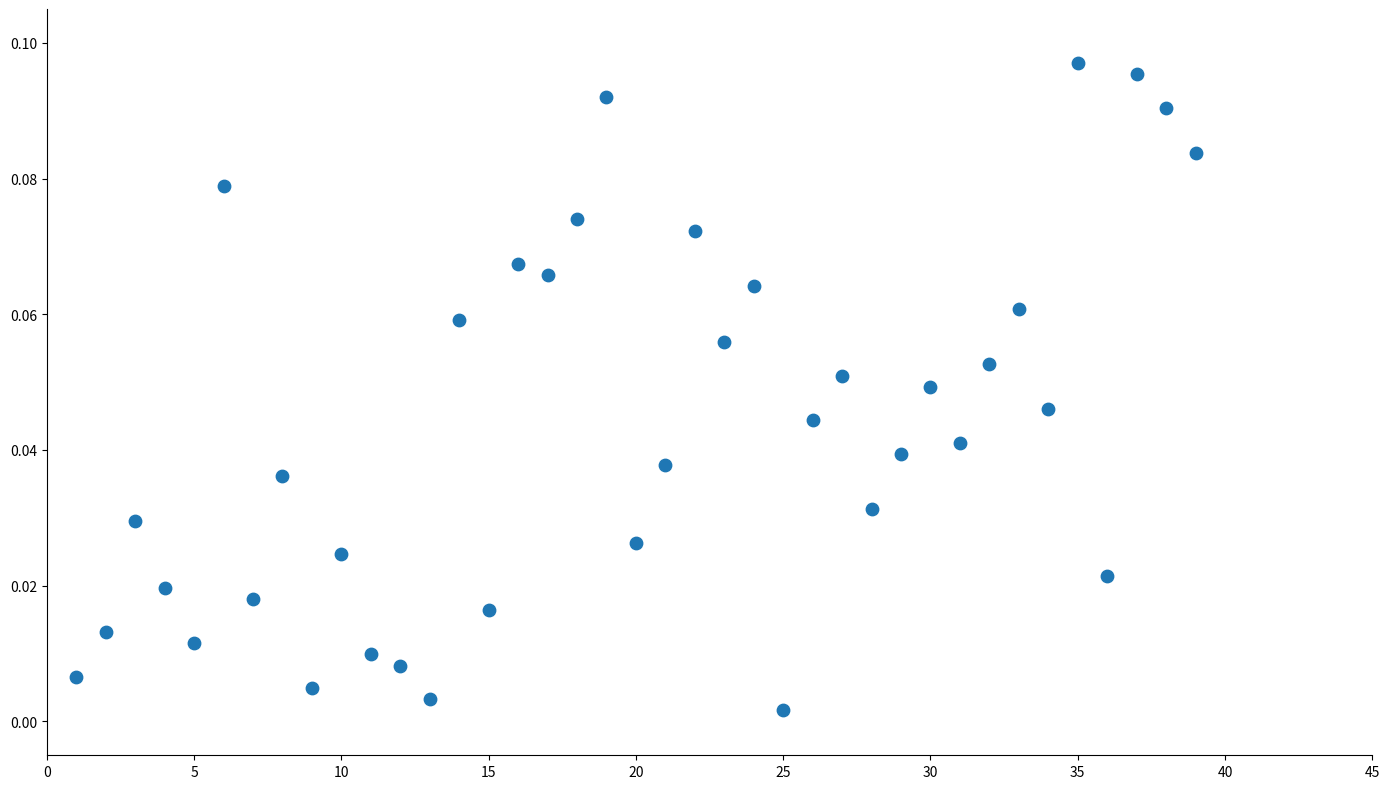

What is the range of X values (max minus min)?

38.0